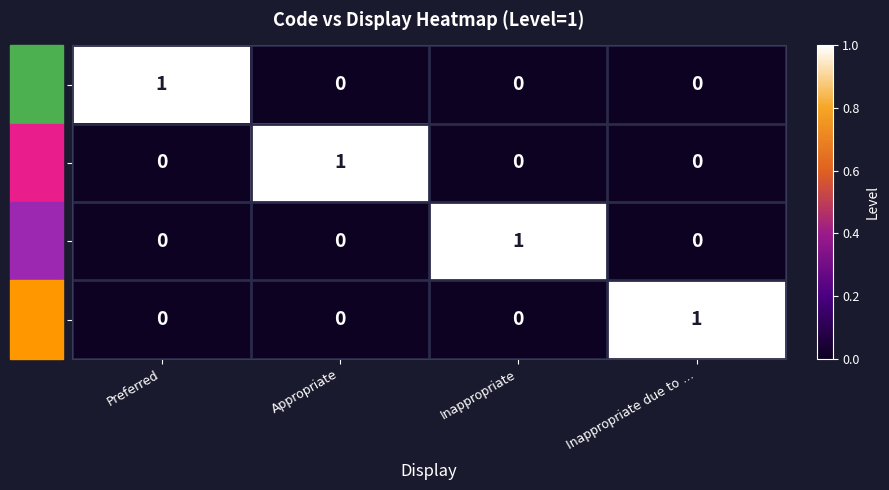

How many positive values does the A series have?

1